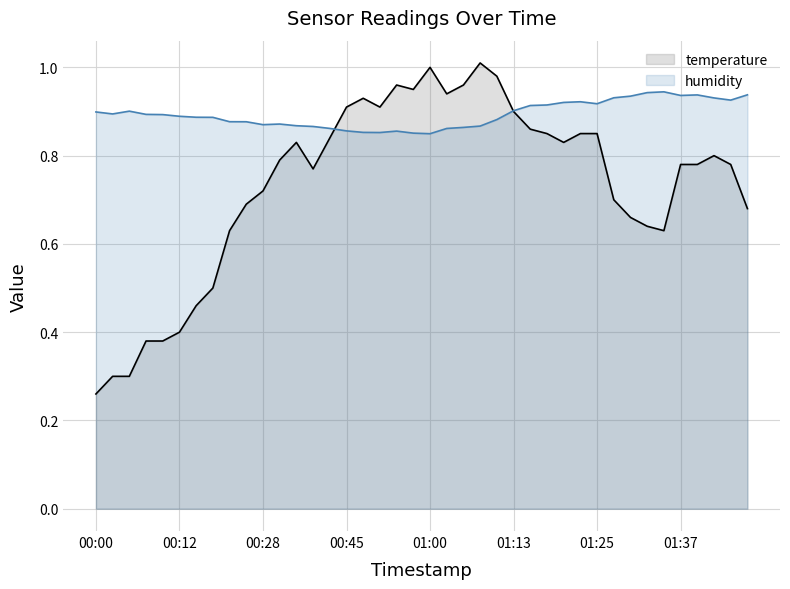

How many lines are shown in the chart?

2